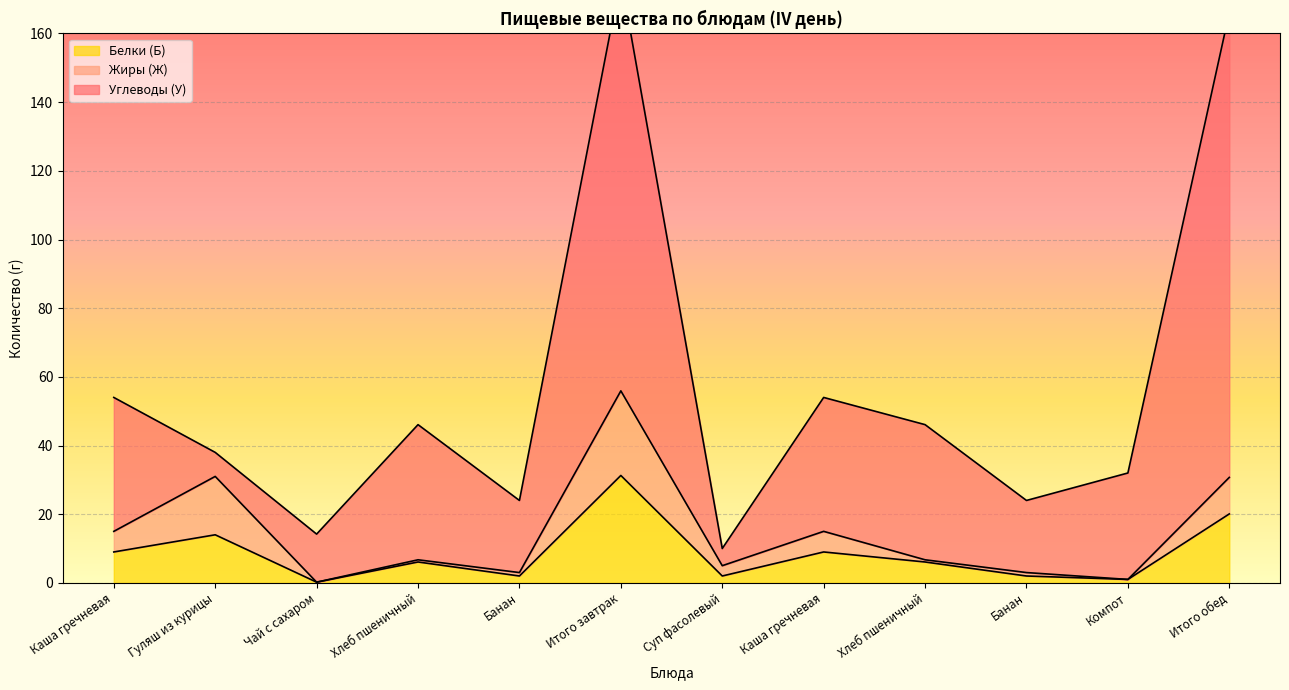

At which category does the chart reach its peak across all series?

Итого обед